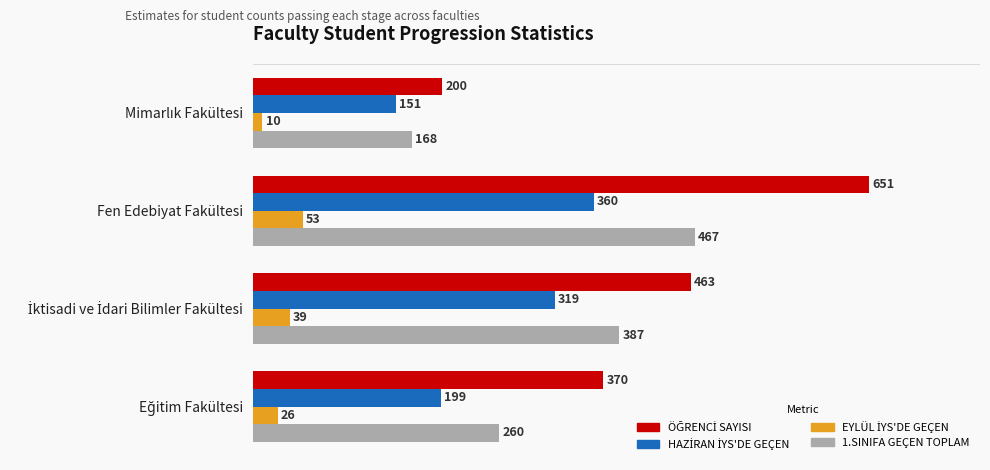

What is the difference between the highest and lowest values at Fen Edebiyat Fakültesi?

598